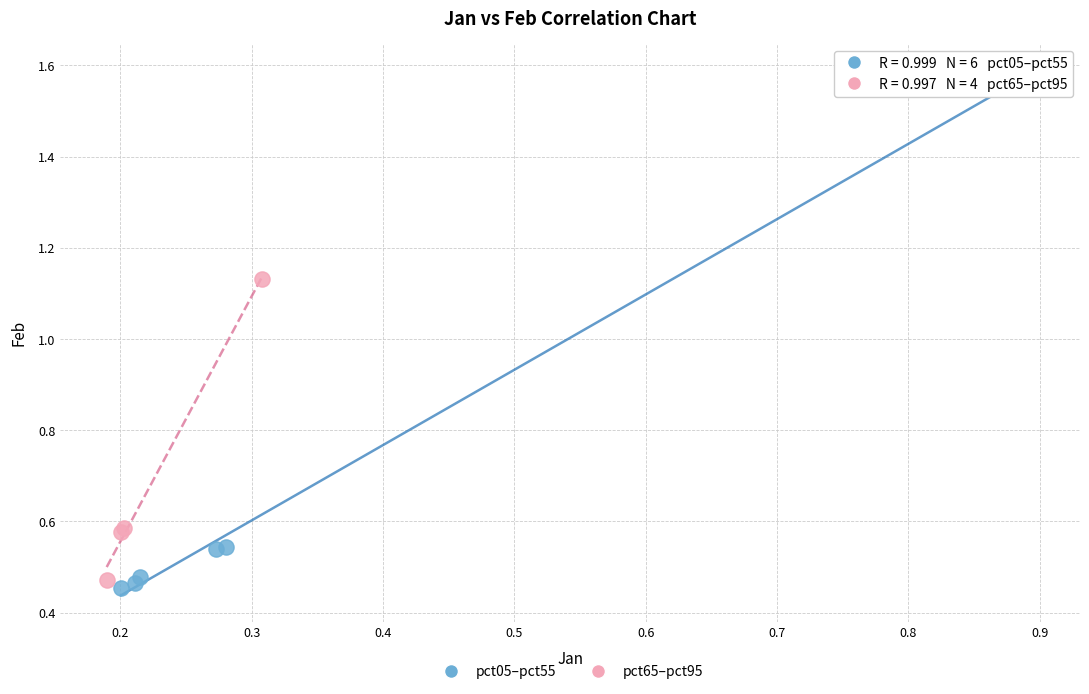

Which series has the widest spread of Y values?

pct05–pct55